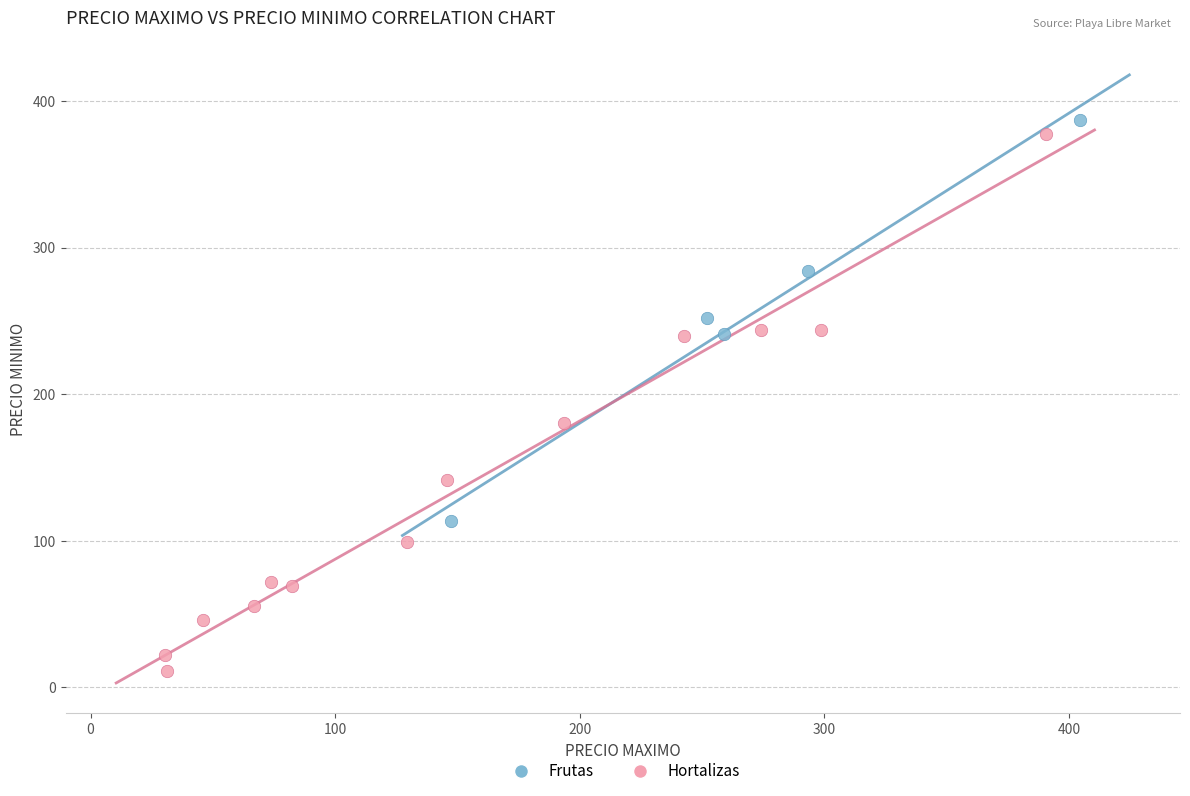

Which series contains the lowest Y value?

Hortalizas